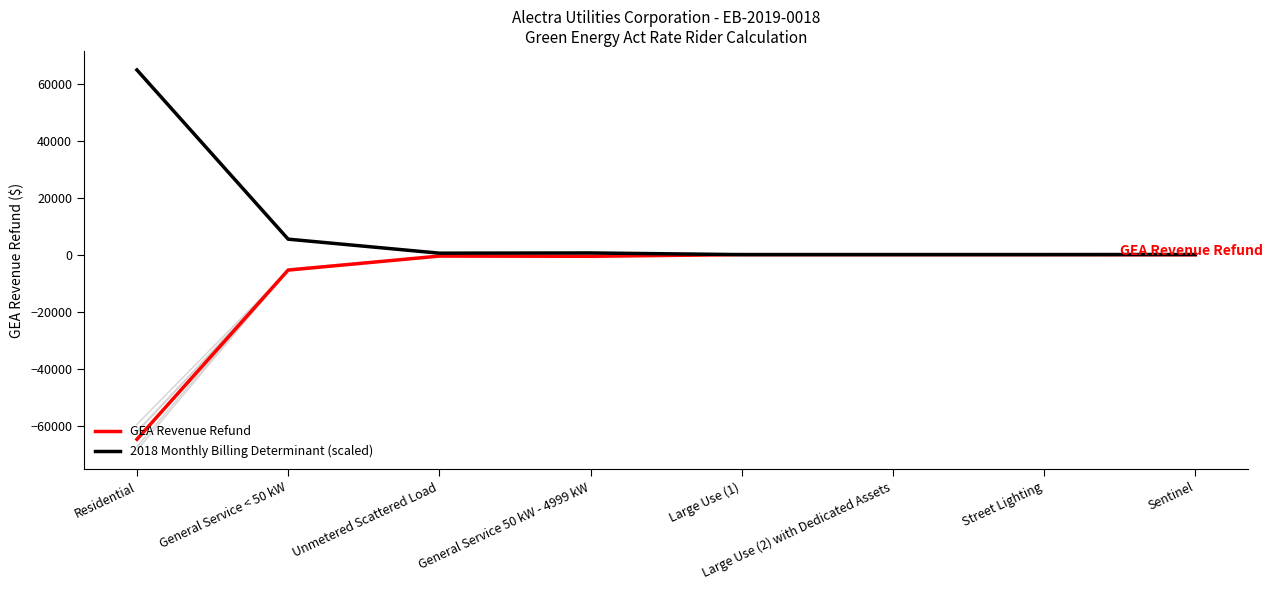

What is the label of the 5th point from the left?

Large Use (1)